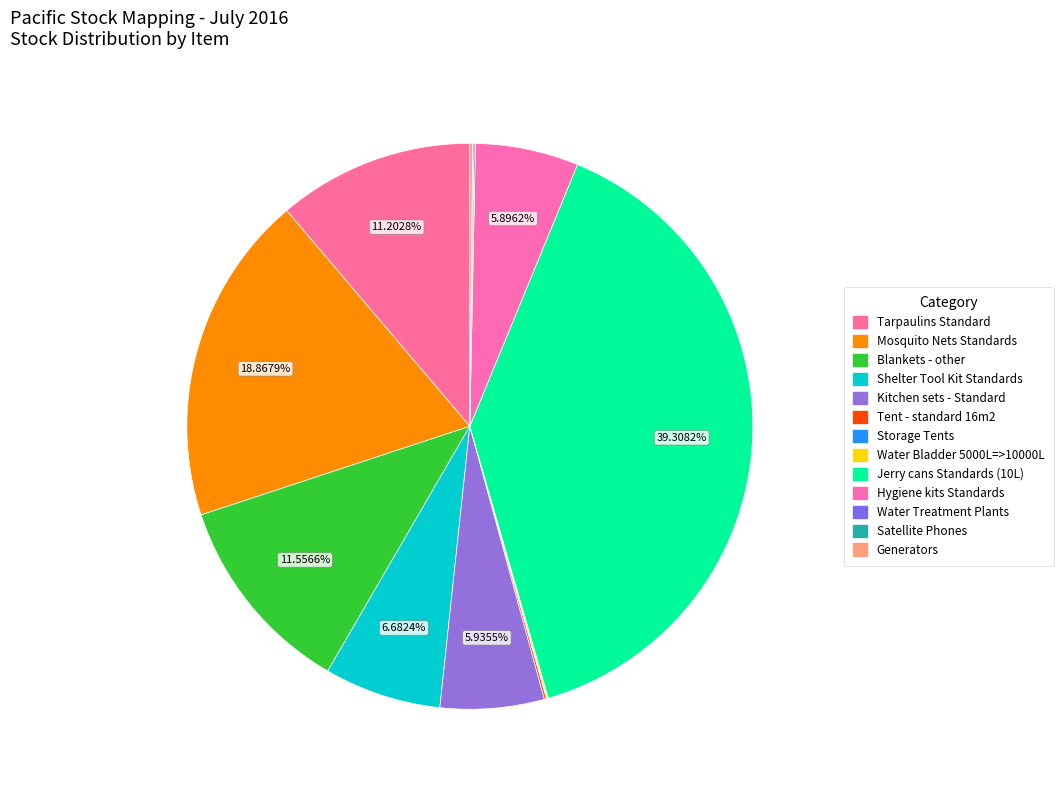

Do Water Treatment Plants and Water Bladder 5000L=>10000L together represent more than half of the pie?

No